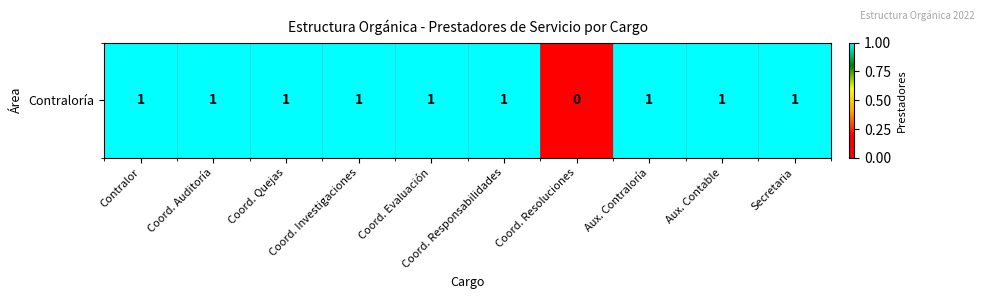

True or false: the data shows 0 at Coord. Evaluación.

False